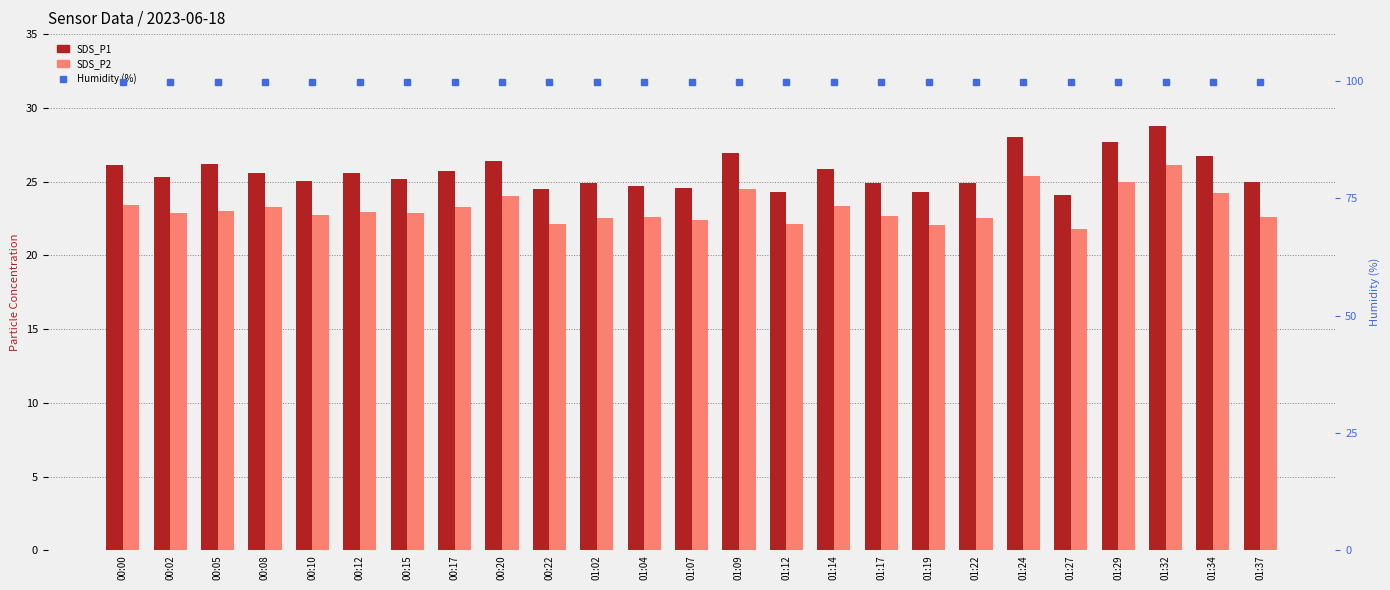

Which category has the lowest value in the SDS_P2 series?

01:27